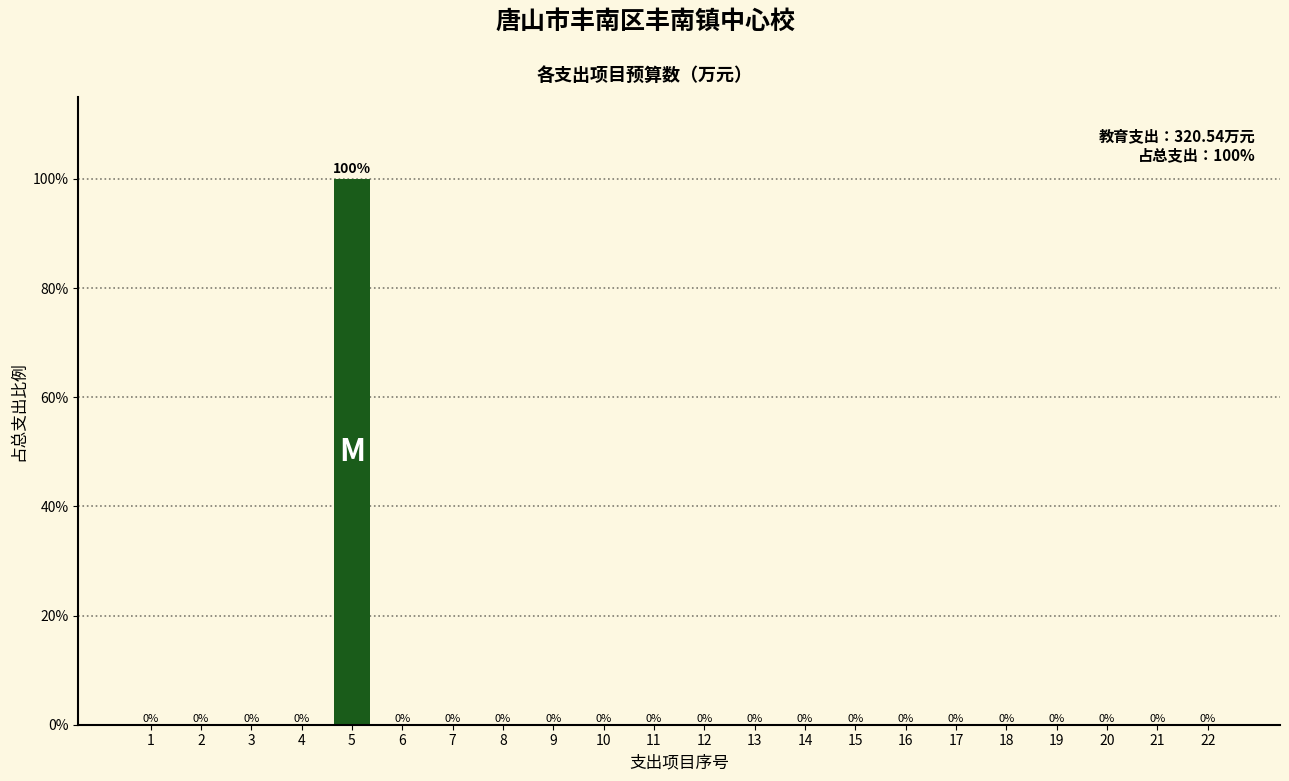

Reading left to right, list all the values displayed in this chart.

1=0	2=0	3=0	4=0	5=100	6=0	7=0	8=0	9=0	10=0	11=0	12=0	13=0	14=0	15=0	16=0	17=0	18=0	19=0	20=0	21=0	22=0